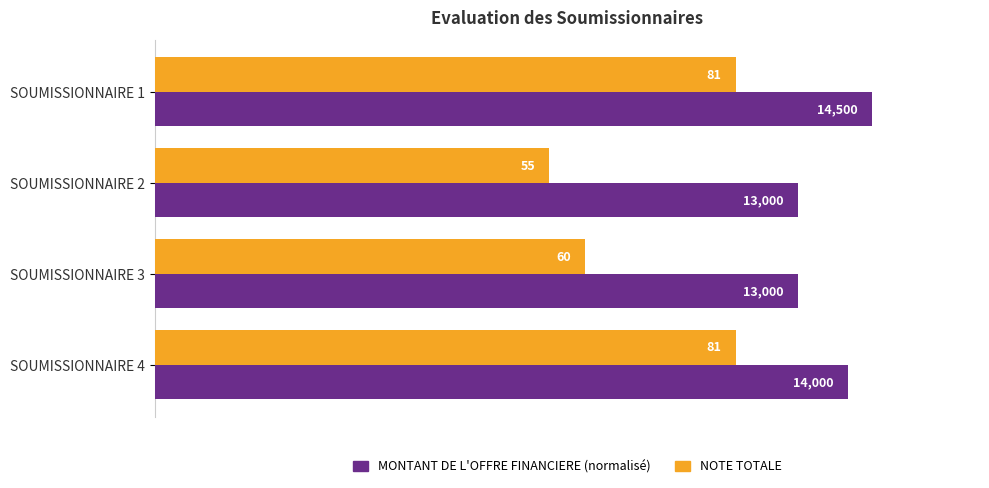

What is the sum of all NOTE TOTALE values?

277.0